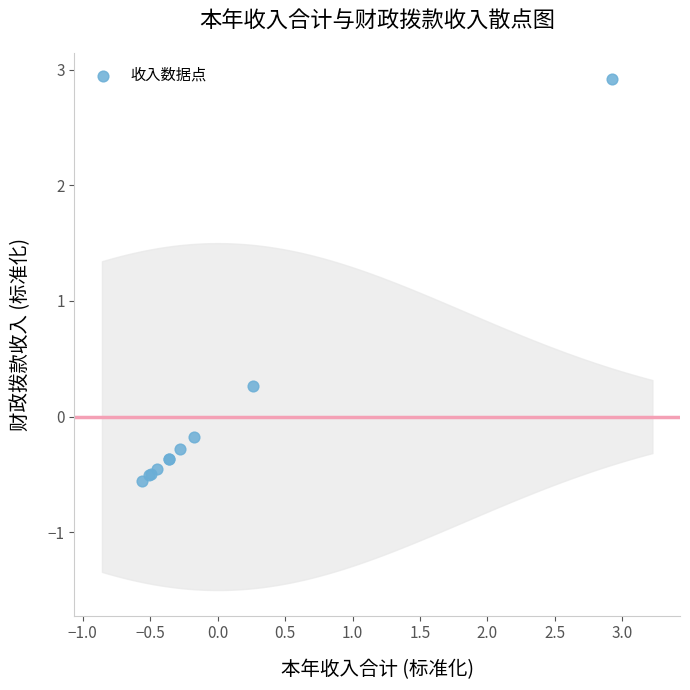

What Y value in the scatter plot is closest to 1?

0.3